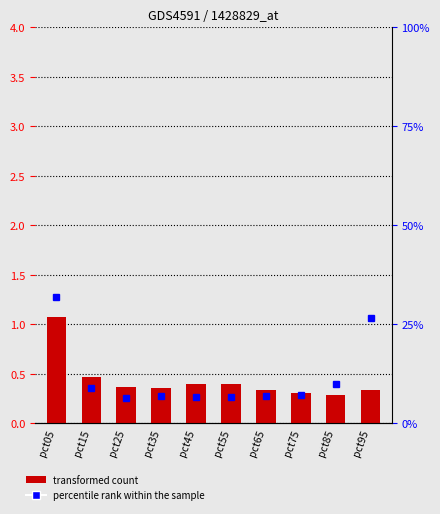

The Jan series shows 0.5 at pct75. True or false?

False